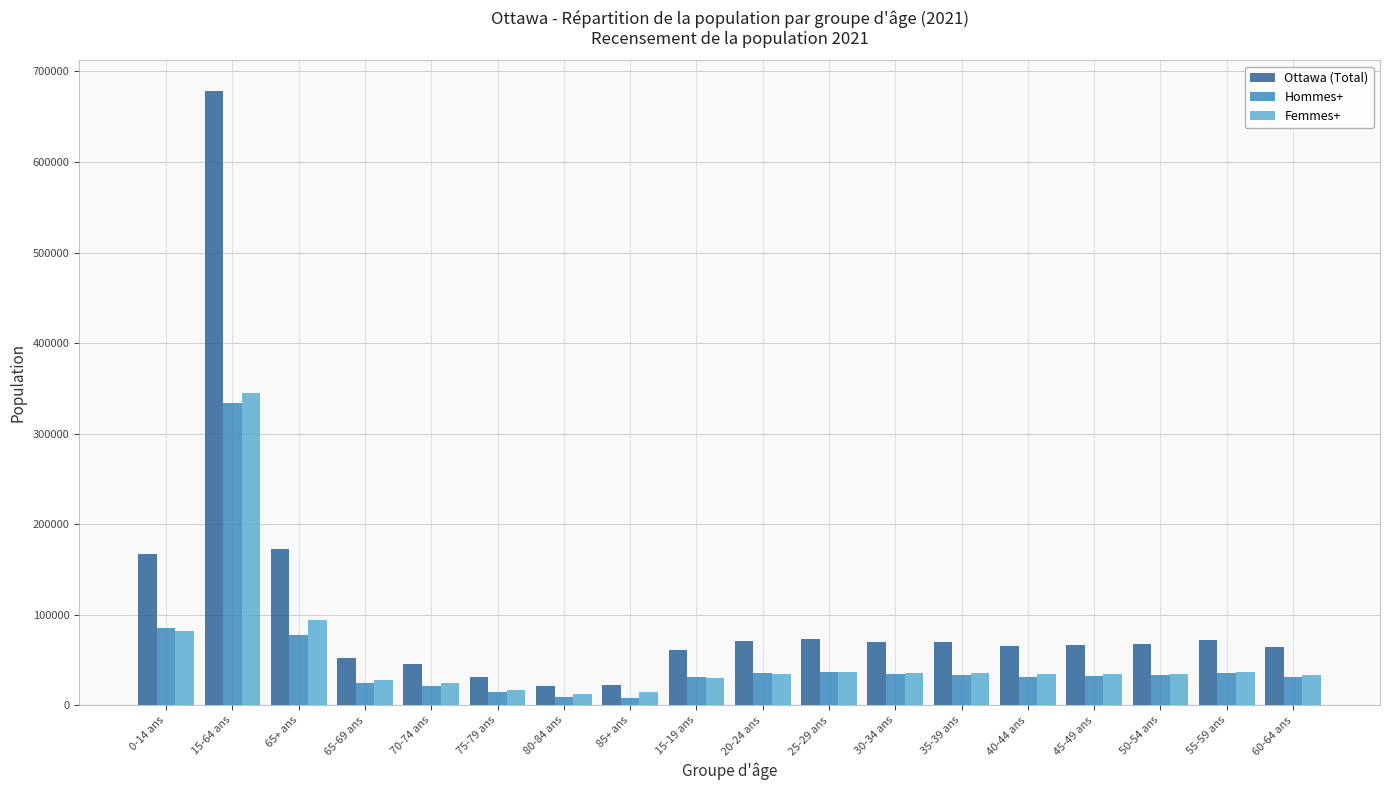

What is the difference between the second highest and minimum values in the Hommes+ series?

76470